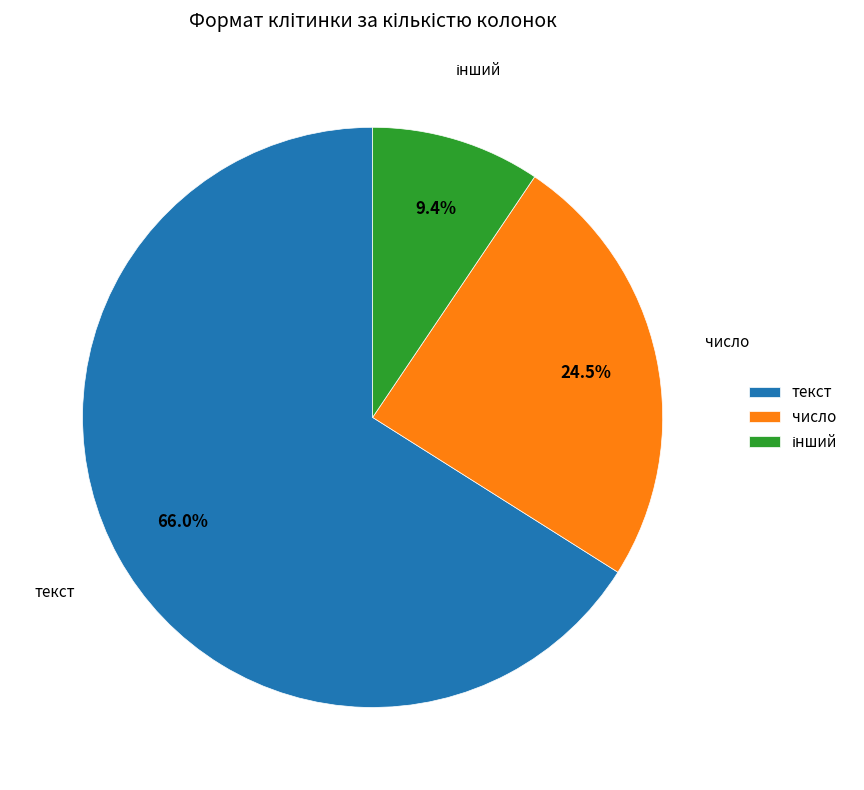

To the nearest percent, what is the difference between the largest and smallest slice percentages?

57%